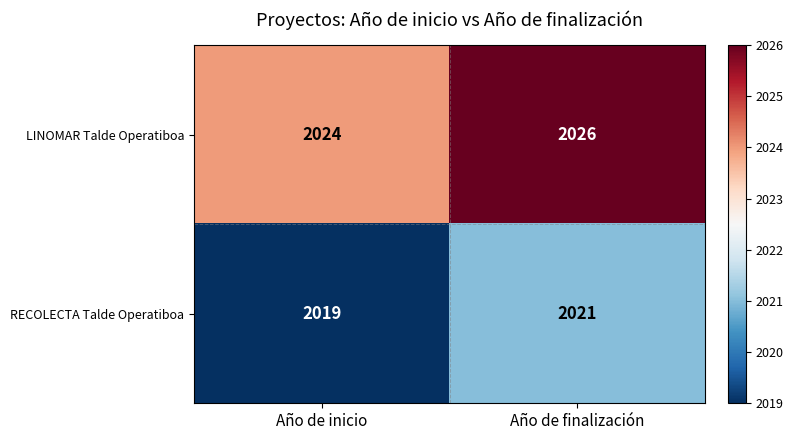

What is the sum of all RECOLECTA Talde Operatiboa values?

4040